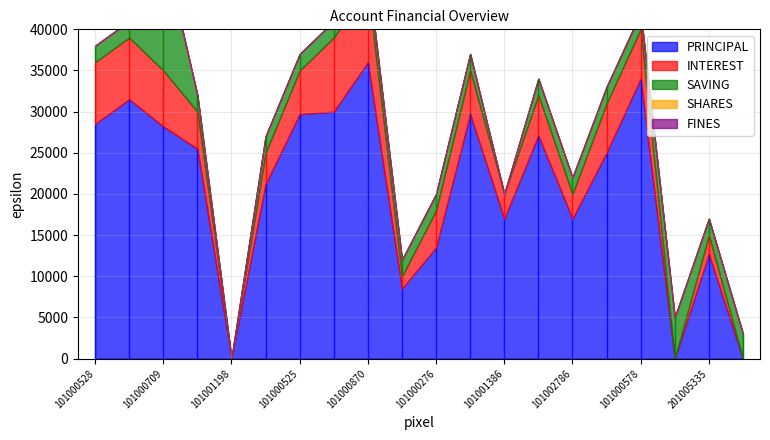

List the series in order of their peak value, highest first.

PRINCIPAL, SAVING, INTEREST, SHARES, FINES